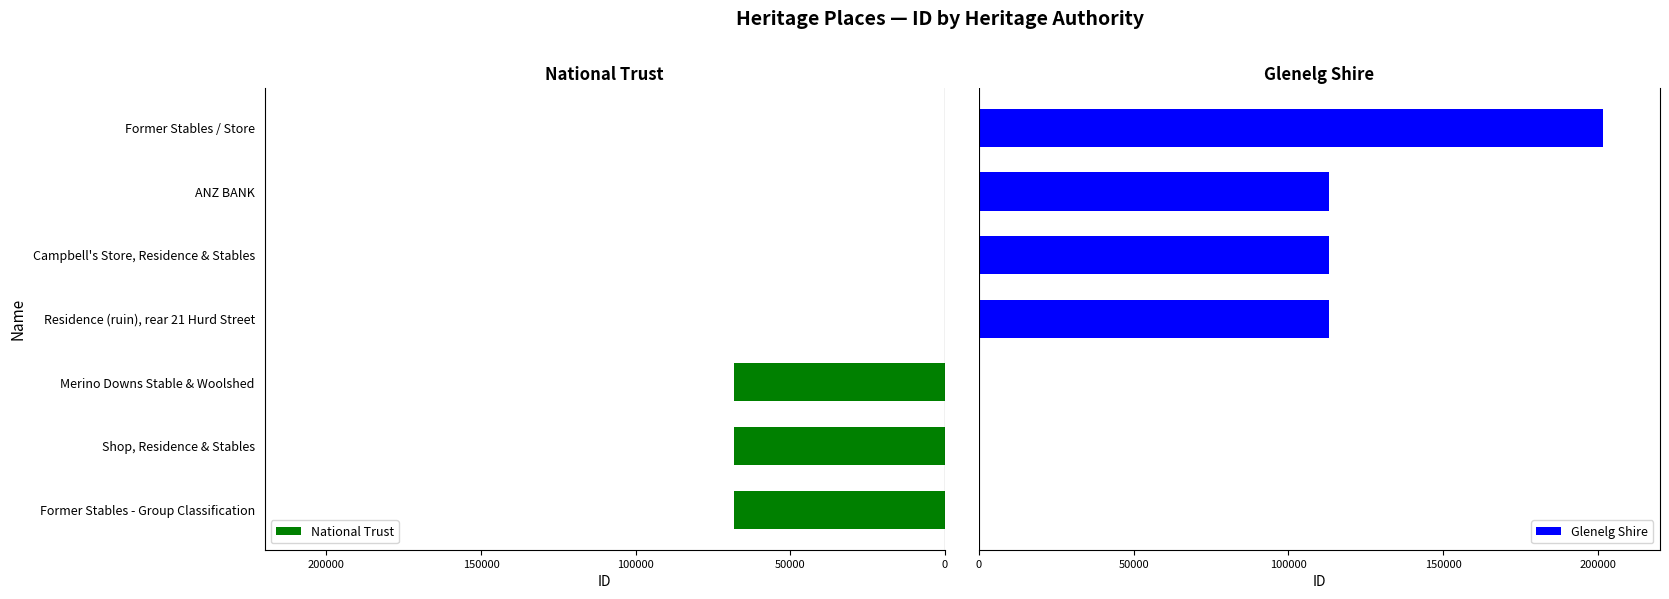

What is the highest value of the Glenelg Shire series?

201633